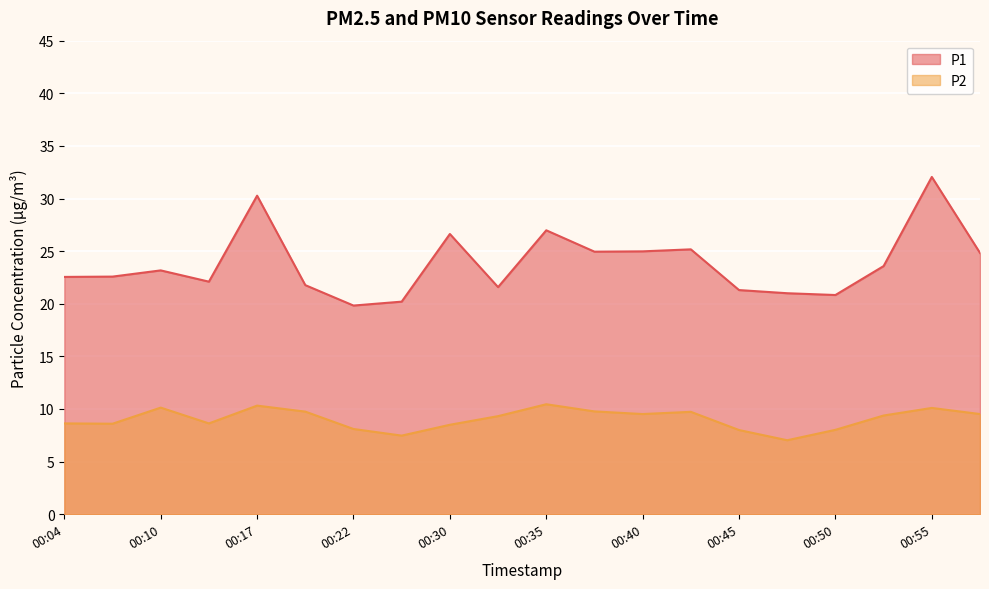

Which category has the highest value in the P1 series?

00:55